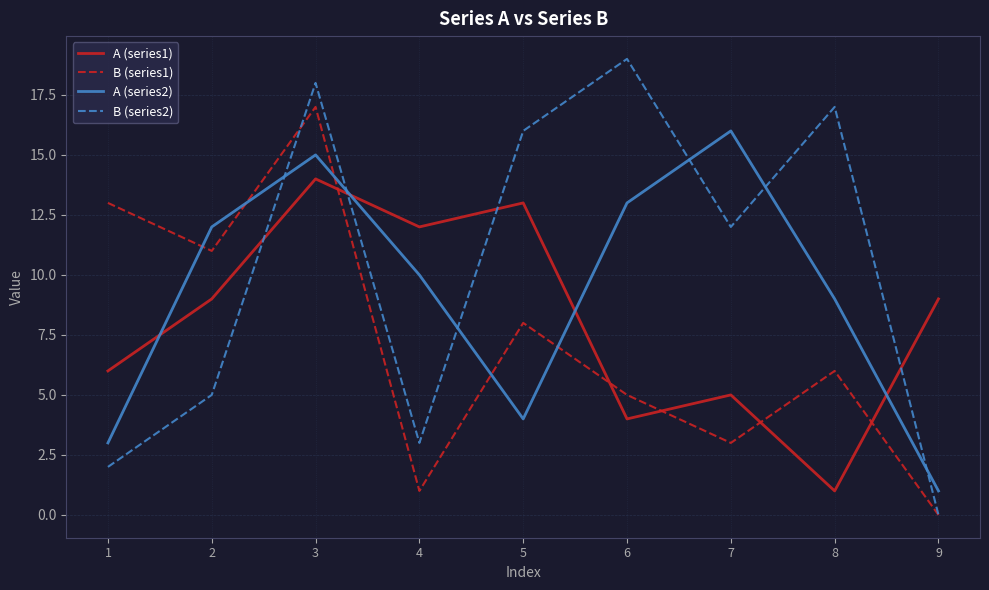

Is it true that A (series2) equals 2 at 9?

False